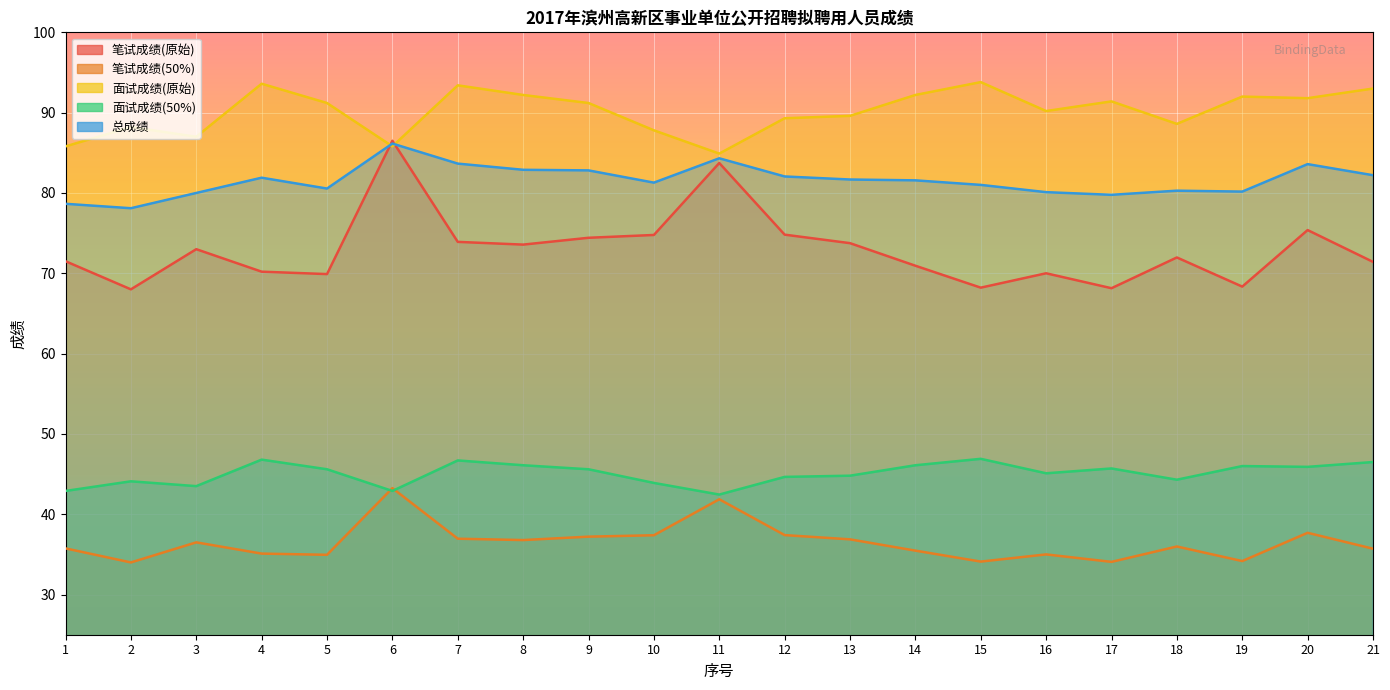

Is it true that 总成绩 equals 82.9 at 8?

True